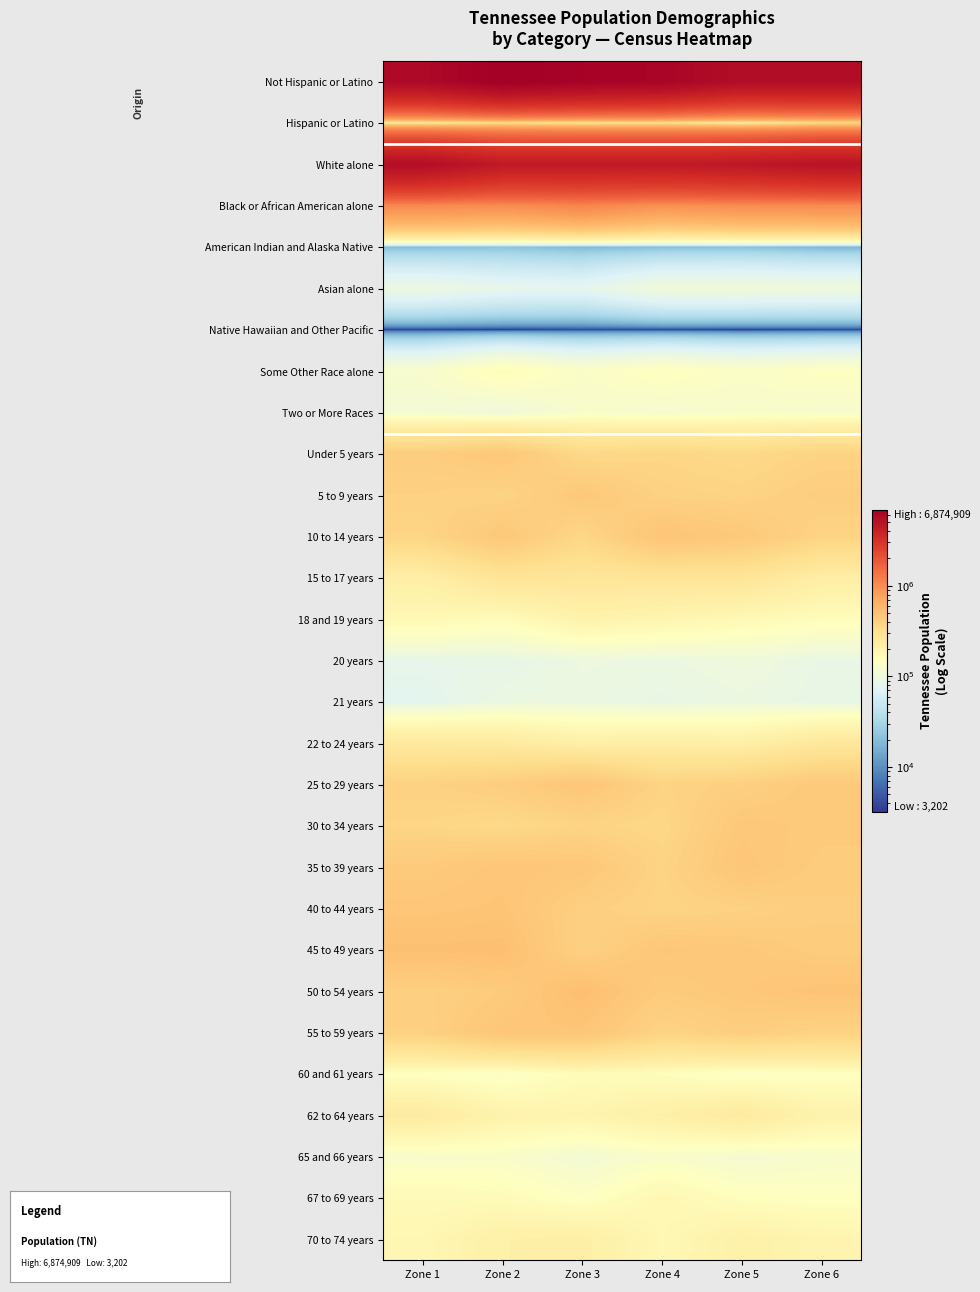

Reading right to left, extract all data points from this chart.

Not Hispanic or Latino: Zone 6=5431052.1	Zone 5=5431095.9	Zone 4=6235290.1	Zone 3=6477535.8	Zone 2=6874910.0	Zone 1=5828108.8
Hispanic or Latino: Zone 6=330949.5	Zone 5=248341.4	Zone 4=308165.0	Zone 3=298857.8	Zone 2=321922.8	Zone 1=251604.5
White alone: Zone 6=4958503.0	Zone 5=4632895.1	Zone 4=4454468.0	Zone 3=4452135.7	Zone 2=4497192.4	Zone 1=5412827.6
Black or African American alone: Zone 6=1014925.7	Zone 5=991384.4	Zone 4=942964.4	Zone 3=1092794.1	Zone 2=991094.0	Zone 1=1035728.3
American Indian and Alaska Native: Zone 6=17273.5	Zone 5=20548.3	Zone 4=20079.4	Zone 3=18192.6	Zone 2=21704.5	Zone 1=19730.5
Asian alone: Zone 6=99683.6	Zone 5=103987.6	Zone 4=103529.2	Zone 3=79336.3	Zone 2=82223.4	Zone 1=94185.8
Native Hawaiian and Other Pacific: Zone 6=3636.7	Zone 5=3229.0	Zone 4=3576.6	Zone 3=3843.3	Zone 2=3202.4	Zone 1=3428.5
Some Other Race alone: Zone 6=142809.6	Zone 5=133936.4	Zone 4=148876.3	Zone 3=131682.3	Zone 2=159386.5	Zone 1=122126.2
Two or More Races: Zone 6=123039.4	Zone 5=124513.7	Zone 4=119089.1	Zone 3=125506.6	Zone 2=99608.3	Zone 1=111550.6
Under 5 years: Zone 6=386443.2	Zone 5=352174.3	Zone 4=370618.4	Zone 3=357467.6	Zone 2=459426.7	Zone 1=419790.5
5 to 9 years: Zone 6=417460.6	Zone 5=385092.6	Zone 4=394467.9	Zone 3=452830.8	Zone 2=383907.3	Zone 1=398415.5
10 to 14 years: Zone 6=381074.9	Zone 5=453157.3	Zone 4=480134.1	Zone 3=365469.5	Zone 2=456921.8	Zone 1=373811.5
15 to 17 years: Zone 6=224216.4	Zone 5=277986.3	Zone 4=274727.0	Zone 3=273018.8	Zone 2=281394.3	Zone 1=218932.0
18 and 19 years: Zone 6=156536.4	Zone 5=170982.4	Zone 4=186782.5	Zone 3=199740.7	Zone 2=159363.1	Zone 1=172472.1
20 years: Zone 6=88635.0	Zone 5=99762.7	Zone 4=93068.5	Zone 3=95536.7	Zone 2=84692.5	Zone 1=84311.7
21 years: Zone 6=86195.3	Zone 5=93375.9	Zone 4=87943.5	Zone 3=93112.1	Zone 2=91880.5	Zone 1=76500.9
22 to 24 years: Zone 6=260759.6	Zone 5=215293.8	Zone 4=221040.1	Zone 3=214842.1	Zone 2=245062.5	Zone 1=252216.4
25 to 29 years: Zone 6=449704.8	Zone 5=406453.5	Zone 4=386268.1	Zone 3=468753.1	Zone 2=418756.9	Zone 1=394420.9
30 to 34 years: Zone 6=443872.1	Zone 5=458691.7	Zone 4=365018.8	Zone 3=380685.9	Zone 2=354750.3	Zone 1=373256.1
35 to 39 years: Zone 6=428621.9	Zone 5=473511.0	Zone 4=383789.3	Zone 3=462214.7	Zone 2=470829.7	Zone 1=440575.8
40 to 44 years: Zone 6=421093.8	Zone 5=395370.2	Zone 4=380145.3	Zone 3=407002.7	Zone 2=481664.1	Zone 1=470214.6
45 to 49 years: Zone 6=428147.1	Zone 5=455514.1	Zone 4=468593.0	Zone 3=397998.1	Zone 2=517634.8	Zone 1=511649.2
50 to 54 years: Zone 6=487326.0	Zone 5=461938.4	Zone 4=434985.5	Zone 3=520384.0	Zone 2=436971.6	Zone 1=406964.7
55 to 59 years: Zone 6=390200.9	Zone 5=414648.4	Zone 4=384088.6	Zone 3=472564.4	Zone 2=473726.6	Zone 1=398013.3
60 and 61 years: Zone 6=144926.5	Zone 5=134347.1	Zone 4=155359.8	Zone 3=160337.5	Zone 2=133667.6	Zone 1=145214.9
62 to 64 years: Zone 6=198813.7	Zone 5=246884.7	Zone 4=214807.2	Zone 3=192532.6	Zone 2=198652.5	Zone 1=241882.0
65 and 66 years: Zone 6=124704.8	Zone 5=115186.4	Zone 4=128156.0	Zone 3=110503.4	Zone 2=129357.9	Zone 1=126138.0
67 to 69 years: Zone 6=145491.0	Zone 5=151959.5	Zone 4=176748.3	Zone 3=140854.9	Zone 2=162317.6	Zone 1=167027.2
70 to 74 years: Zone 6=189589.5	Zone 5=207285.3	Zone 4=176583.4	Zone 3=217538.0	Zone 2=212167.8	Zone 1=178082.1